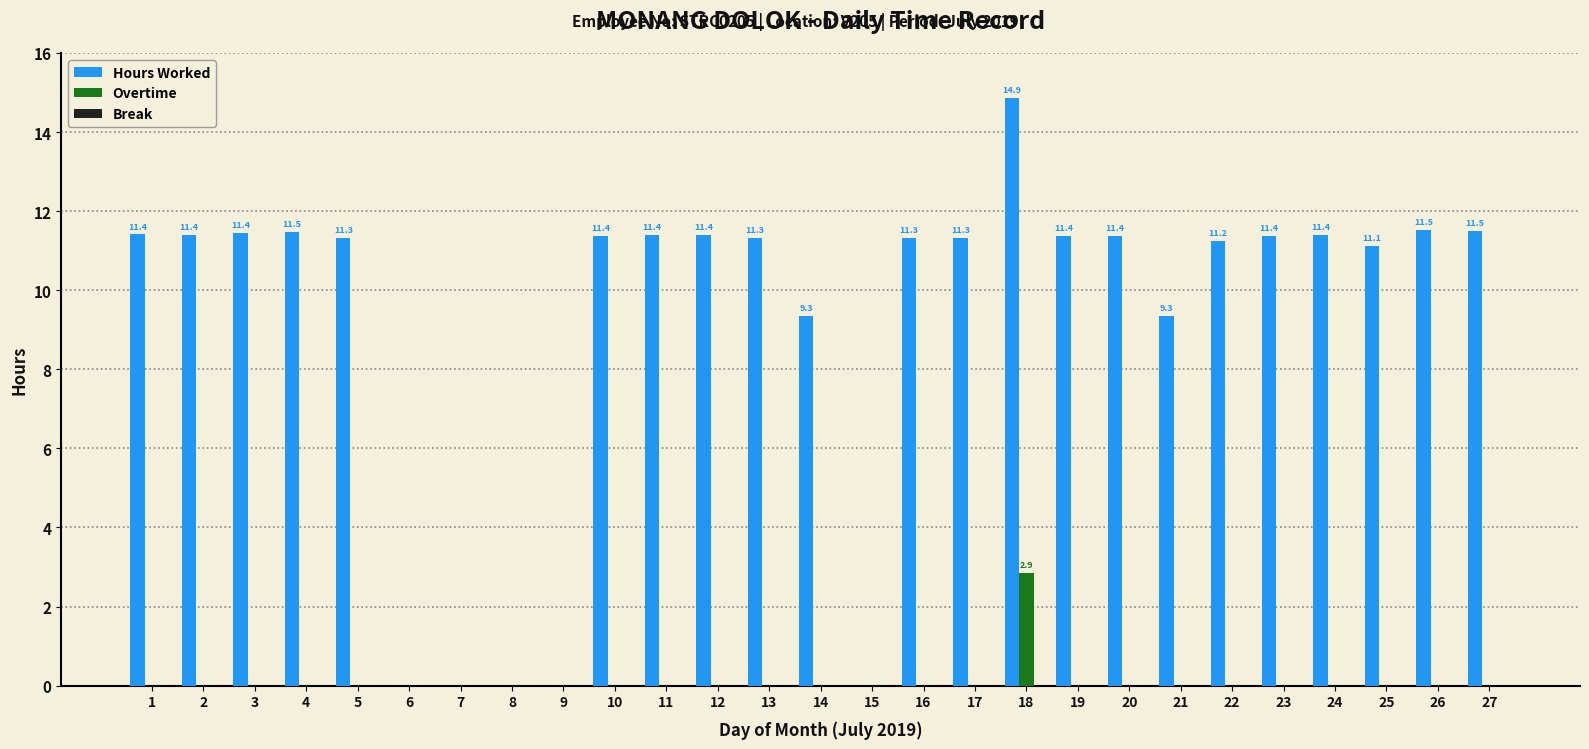

Does the chart contain stacked bars?

No